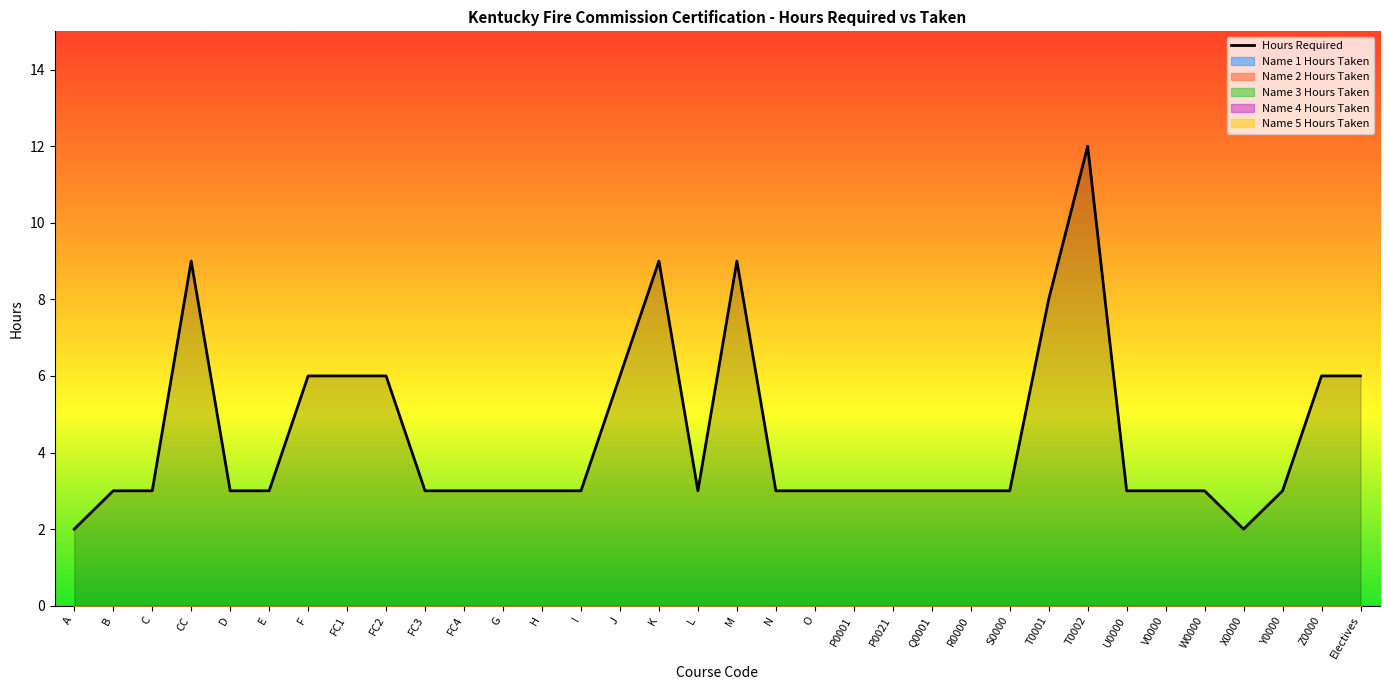

What is the label of the 34th point from the right?

A